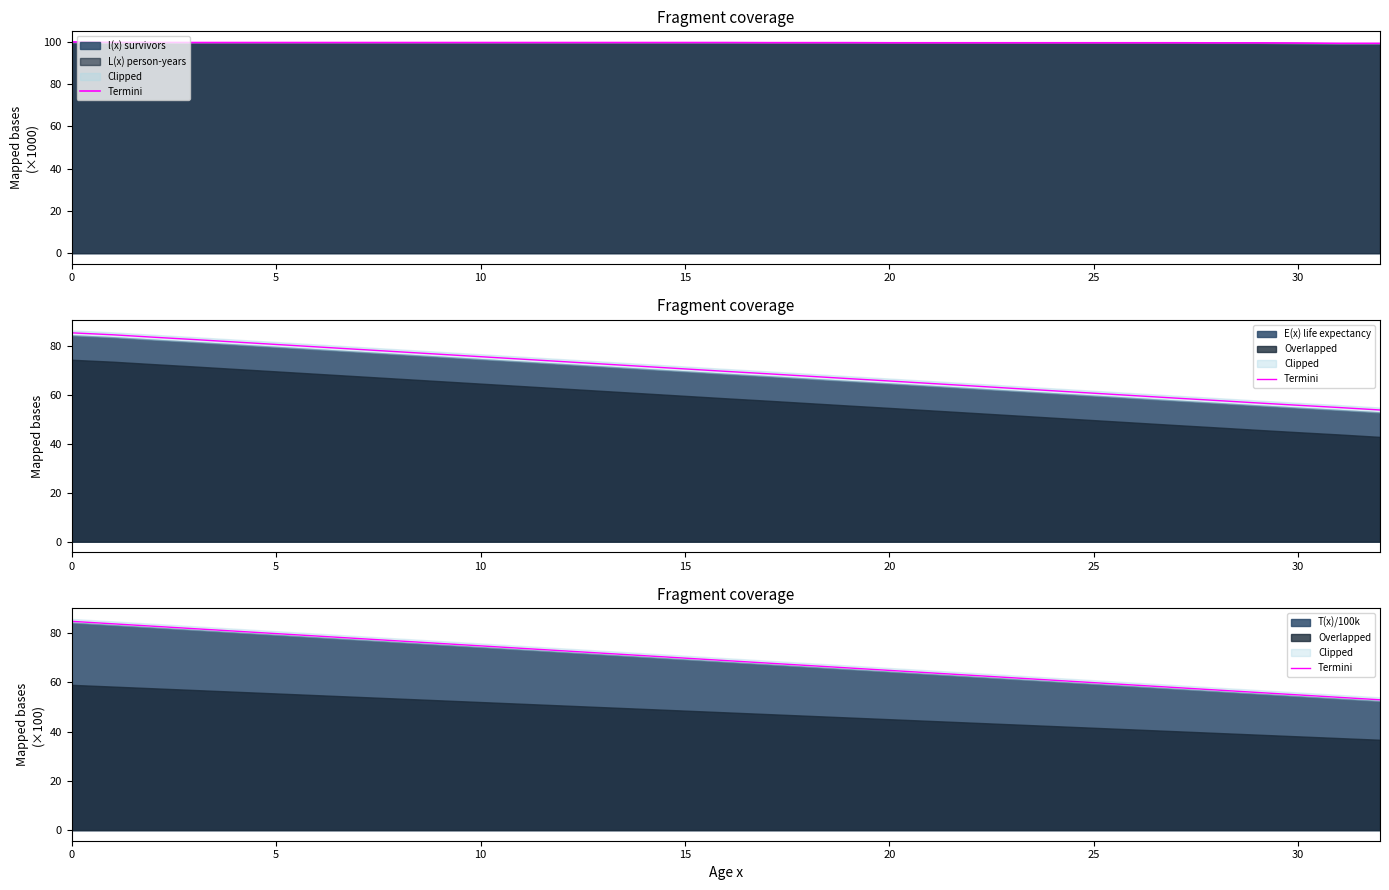

What is the minimum value for l(x) survivors?

99.3